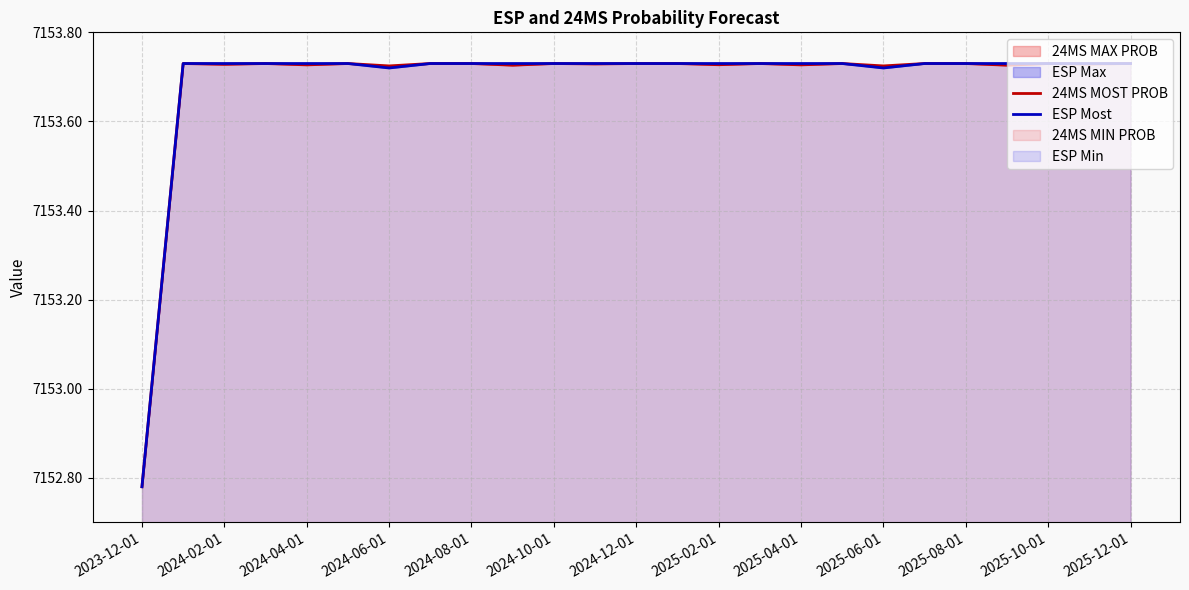

True or false: ESP Most has more than 2 points higher than both neighbors.

False